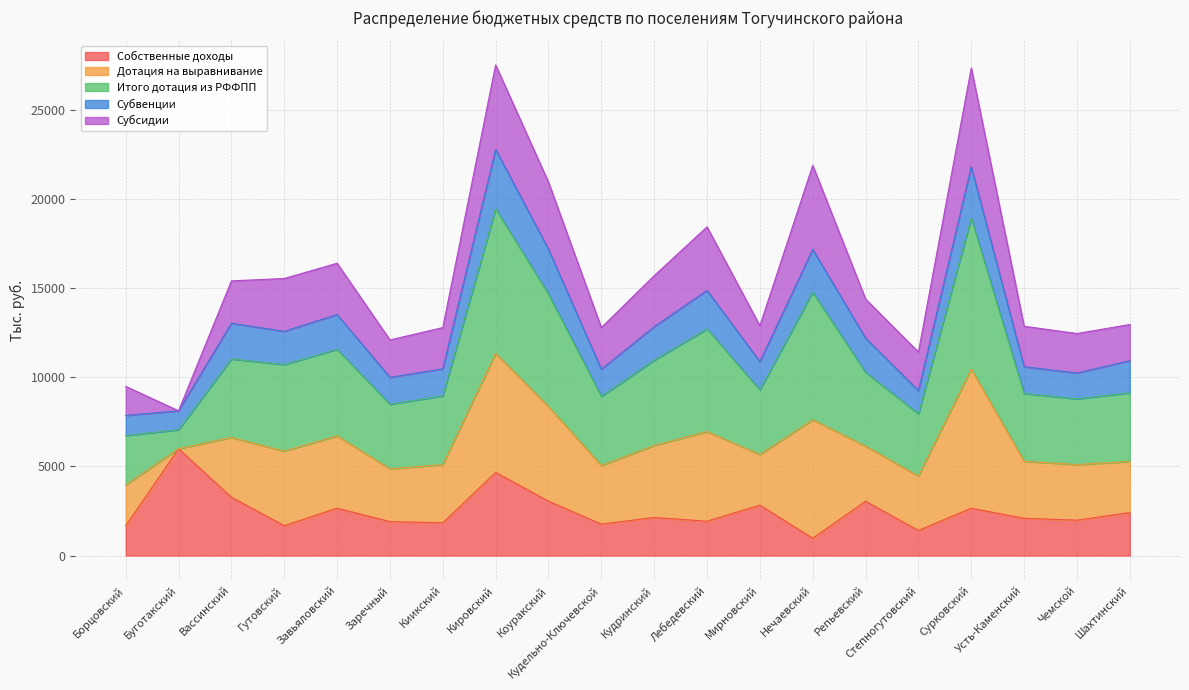

The value of Собственные доходы at Борцовский is 1664.5. True or false?

True